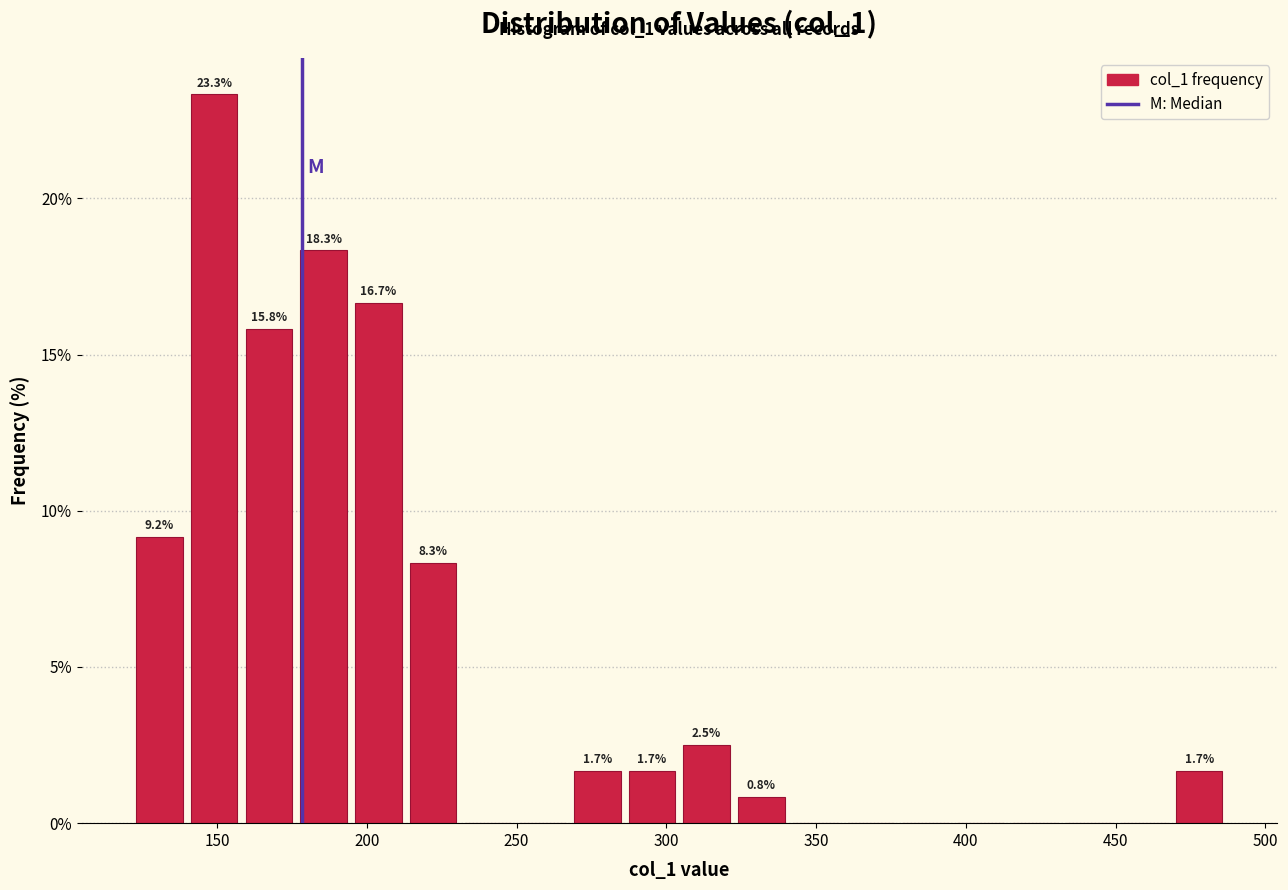

Around what value on the x-axis is the tallest bar? Give the approximate position of its centre, as read against the axis.

150